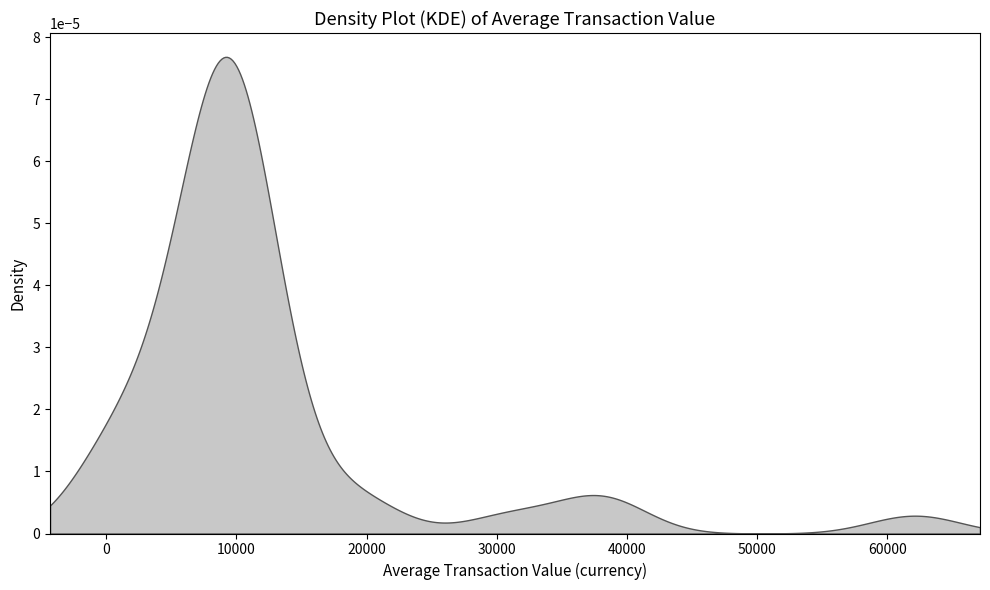

Reading left to right, what are all the values shown in this chart?

31058.4	19005.7	19005.7	9585.4	9585.4	9585.4	9585.4	11312.5	11312.5	11312.5	11312.5	38011.3	38011.3	62116.9	9585.4	9585.4	8955.1	6378.9	6378.9	920.5	944.9	713.0	688.5	6378.9	6378.9	6378.9	2131.8	11312.5	11312.5	11312.5	9033.4	9033.4	9033.4	9033.4	9033.4	9033.4	9033.4	9033.4	9033.4	9033.4